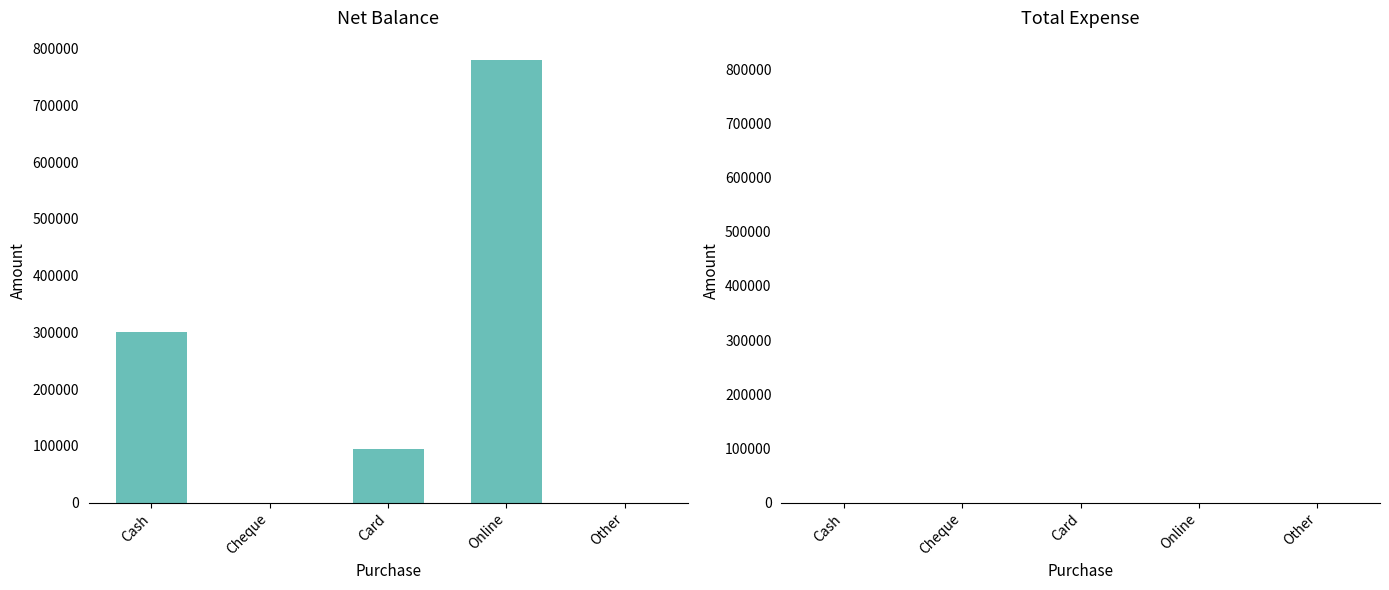

Count the number of data series in this chart.

1